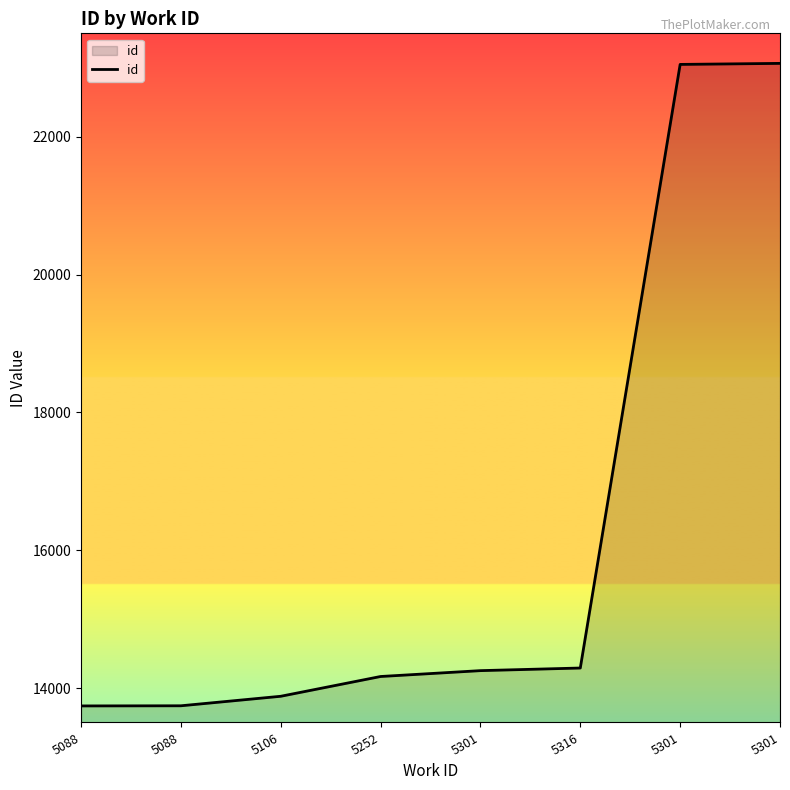

What is the difference between the second highest and second lowest values?

9307